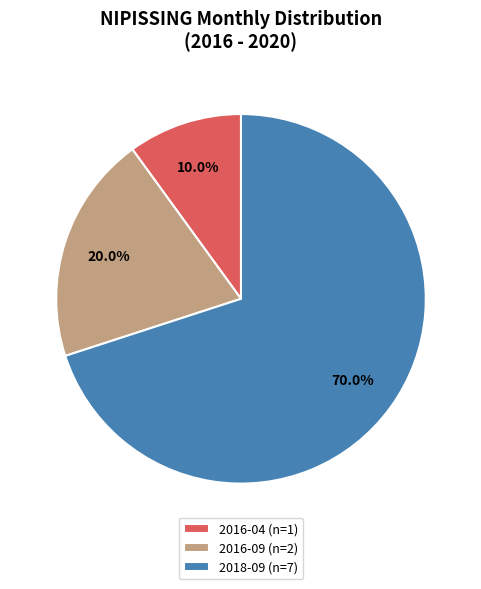

True or false: 2018-09 accounts for 63% of the total.

False